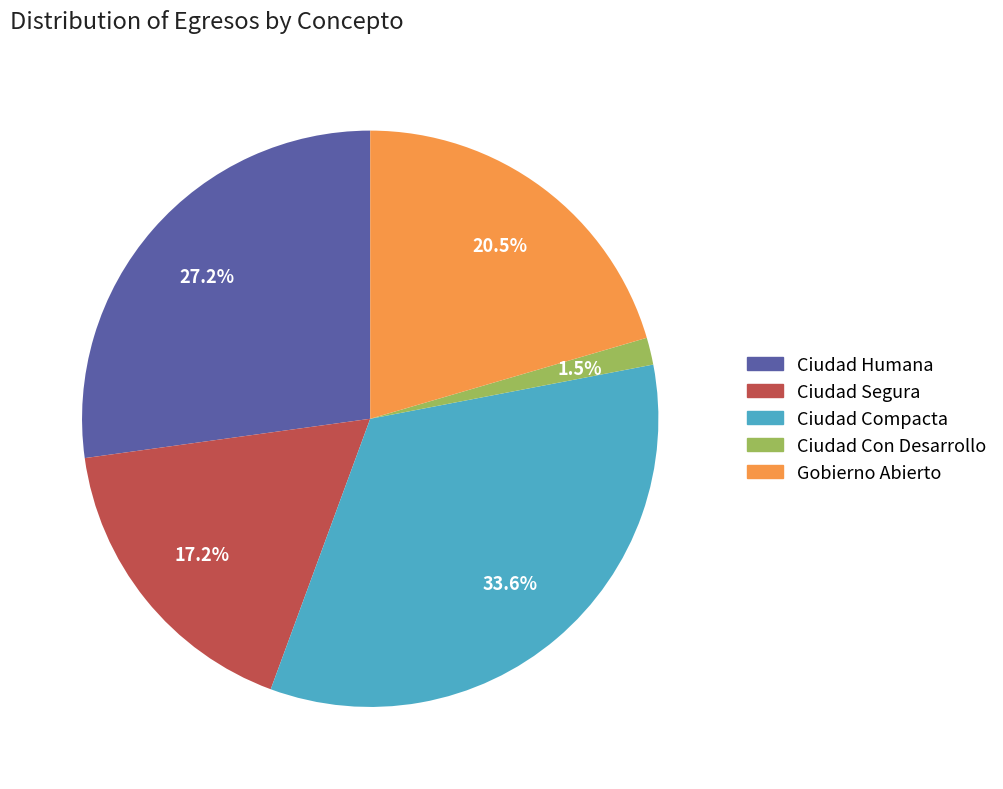

Does any single category account for the majority?

No